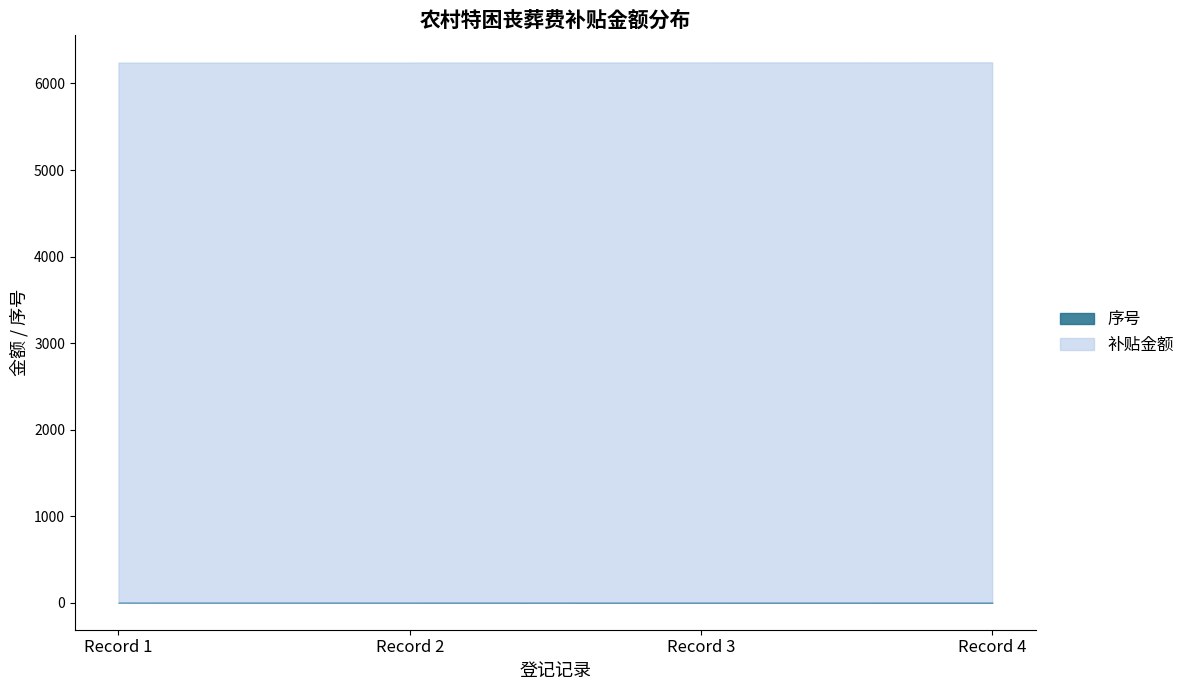

True or false: 序号 has more than 2 points higher than both neighbors.

False